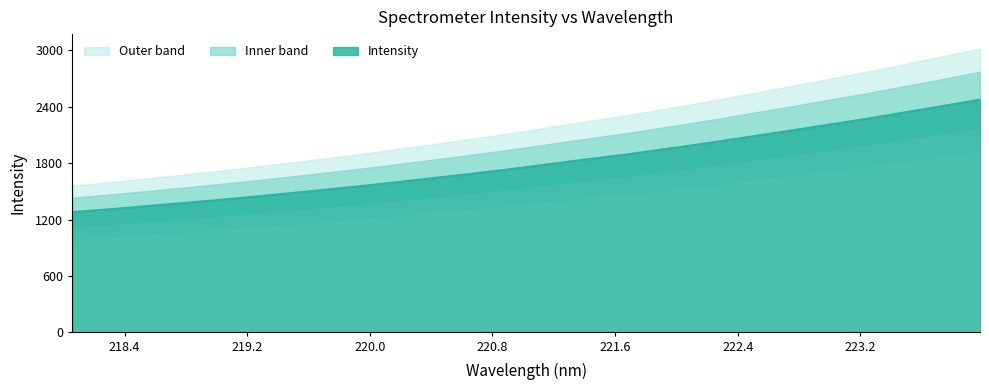

What is the greatest value displayed?

2478.0